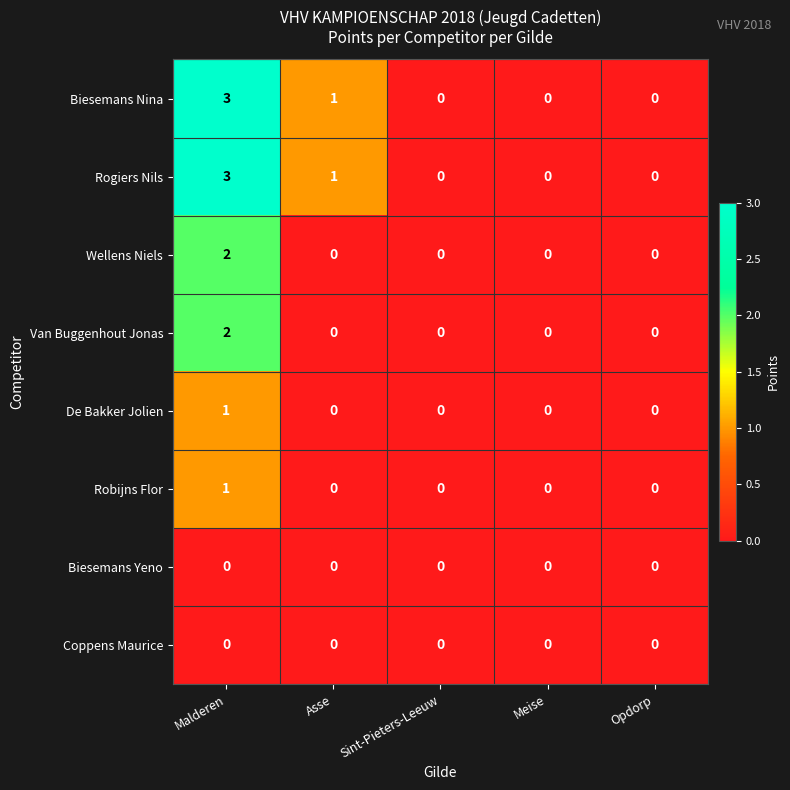

Is the value of De Bakker Jolien at Meise greater than the value of Van Buggenhout Jonas at Malderen?

No